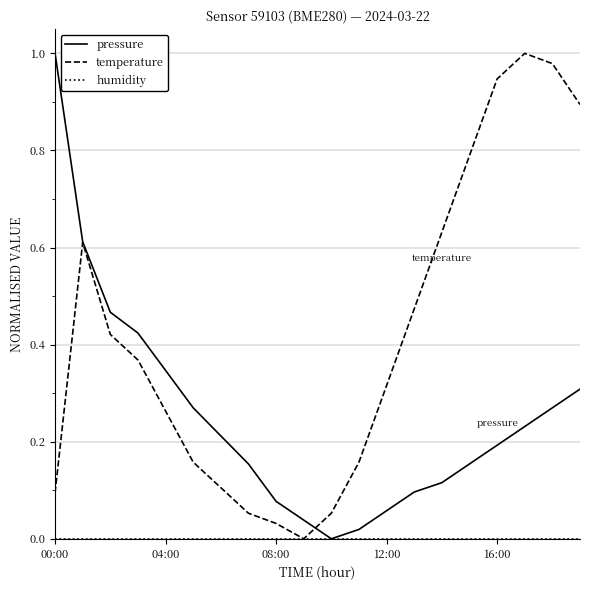

Which series has the largest total across all categories?

temperature